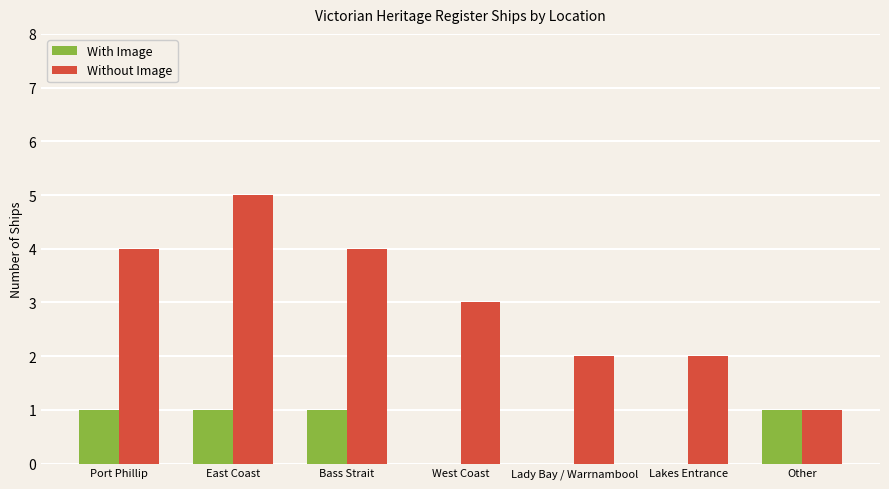

What are all the series names shown in the legend?

With Image, Without Image